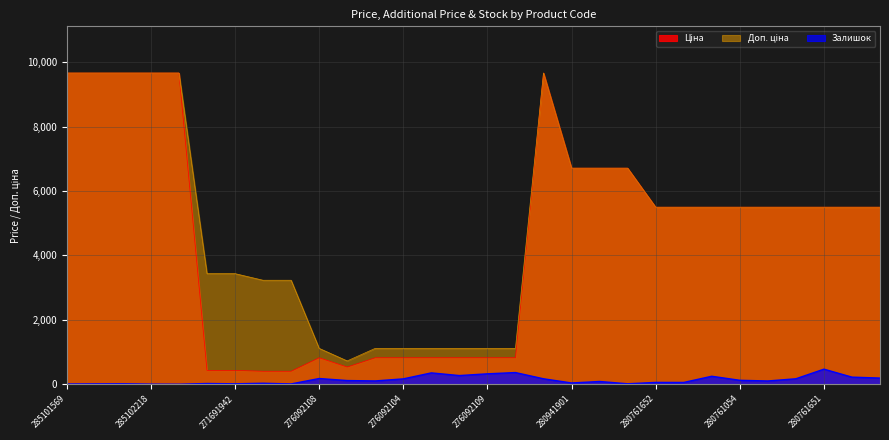

The Залишок series shows 468.0 at 280761651. True or false?

True